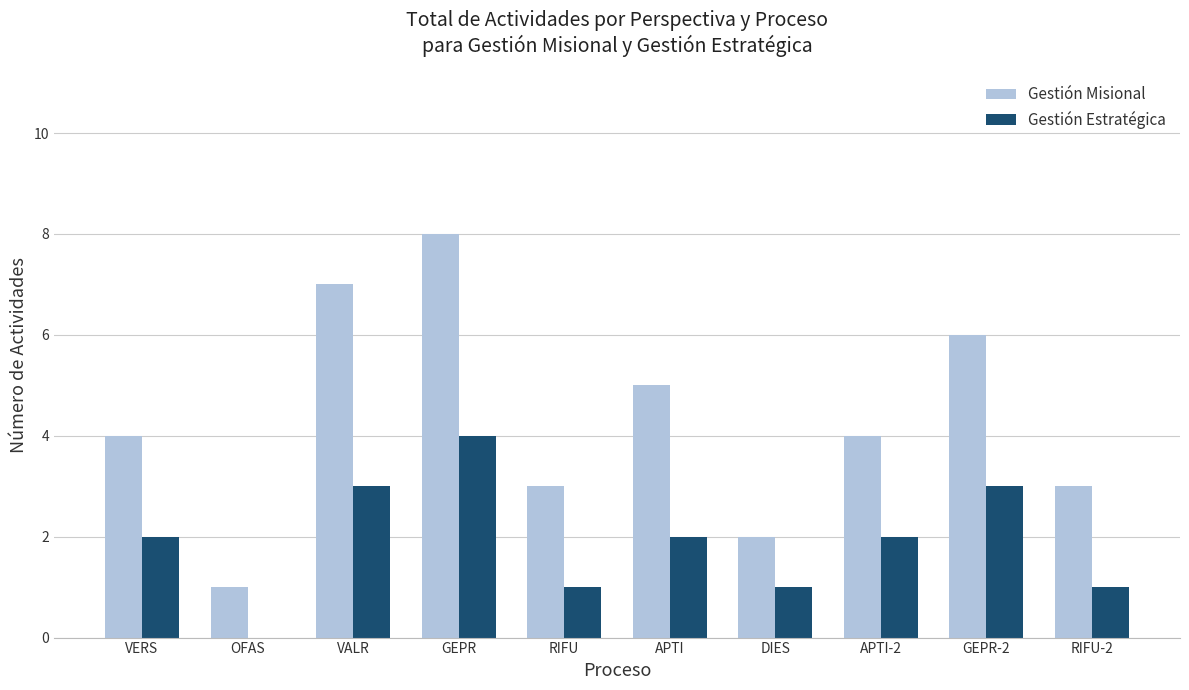

What is the sum of all Gestión Misional values?

43